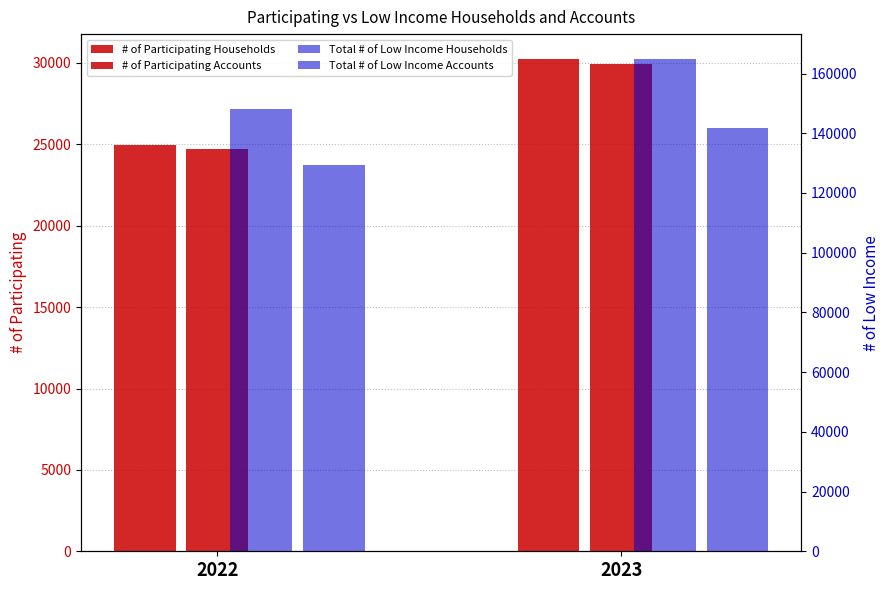

Which series changed the most between 2022 and 2023?

Total # of Low Income Households